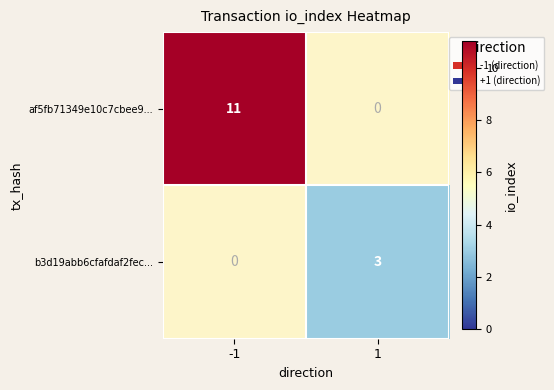

What is the difference between the maximum and minimum values in the af5fb71349e10c7cbee9... series?

11